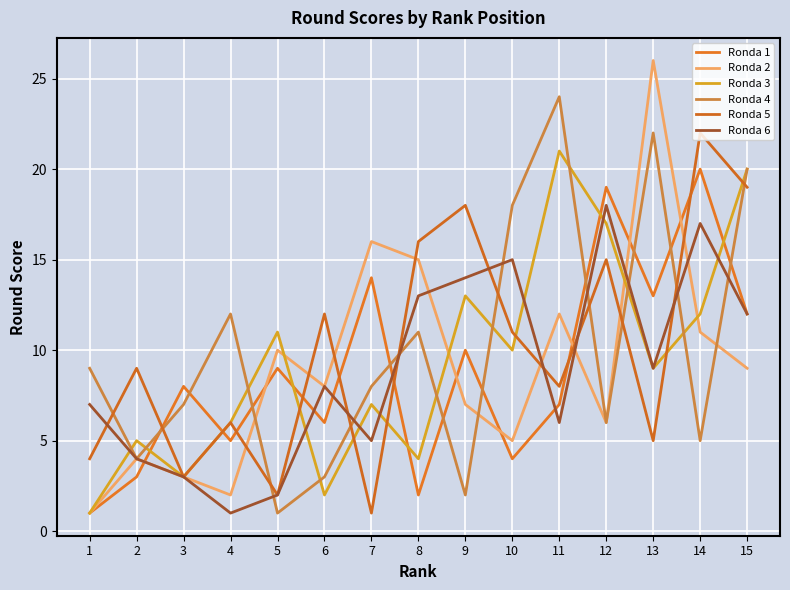

What is the difference between the maximum and second lowest values in the Ronda 1 series?

18